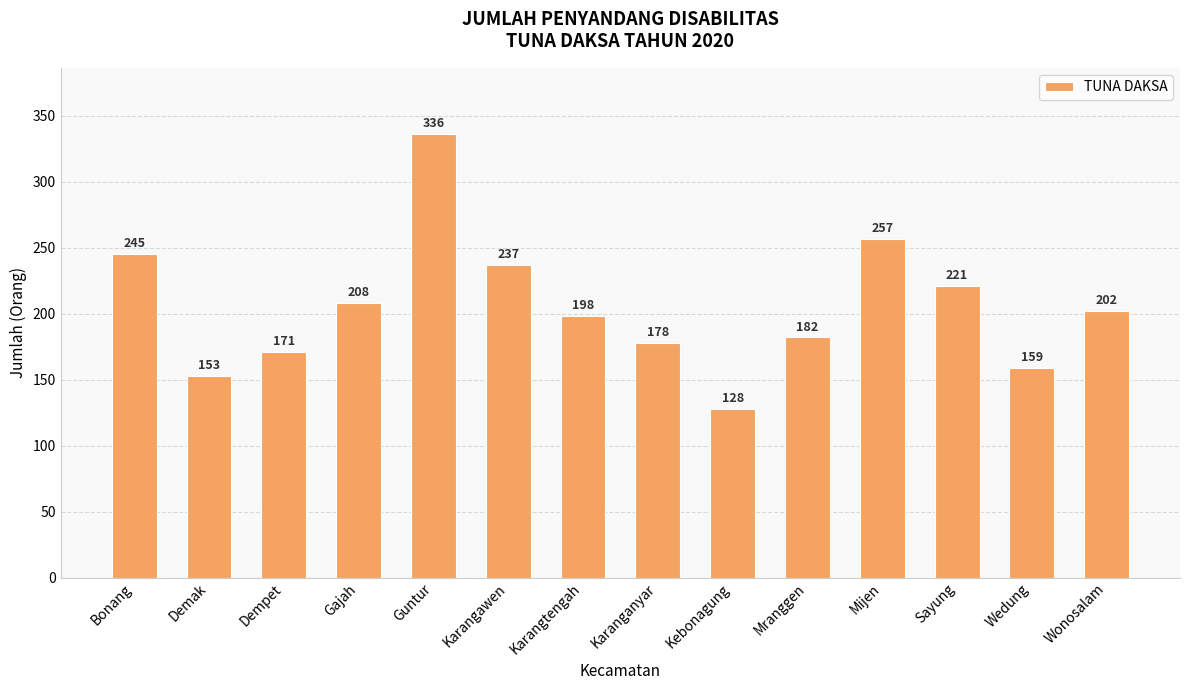

Rank the categories by value from highest to lowest.

Guntur, Mijen, Bonang, Karangawen, Sayung, Gajah, Wonosalam, Karangtengah, Mranggen, Karanganyar, Dempet, Wedung, Demak, Kebonagung